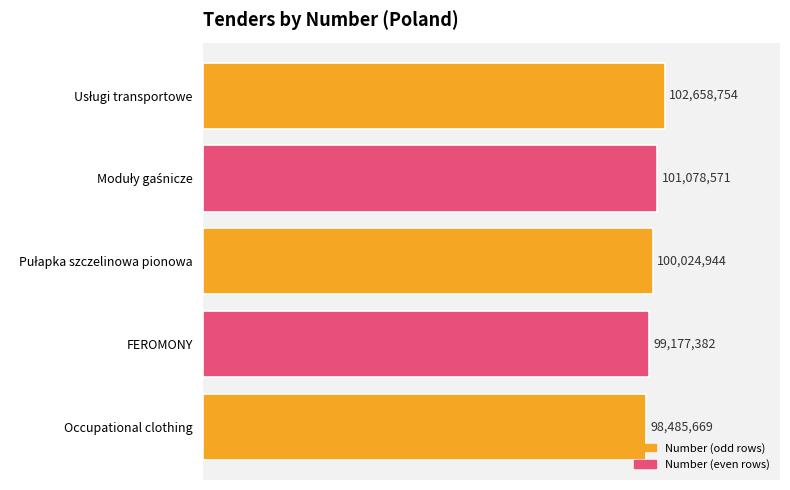

What is the maximum value shown in the chart?

102658754